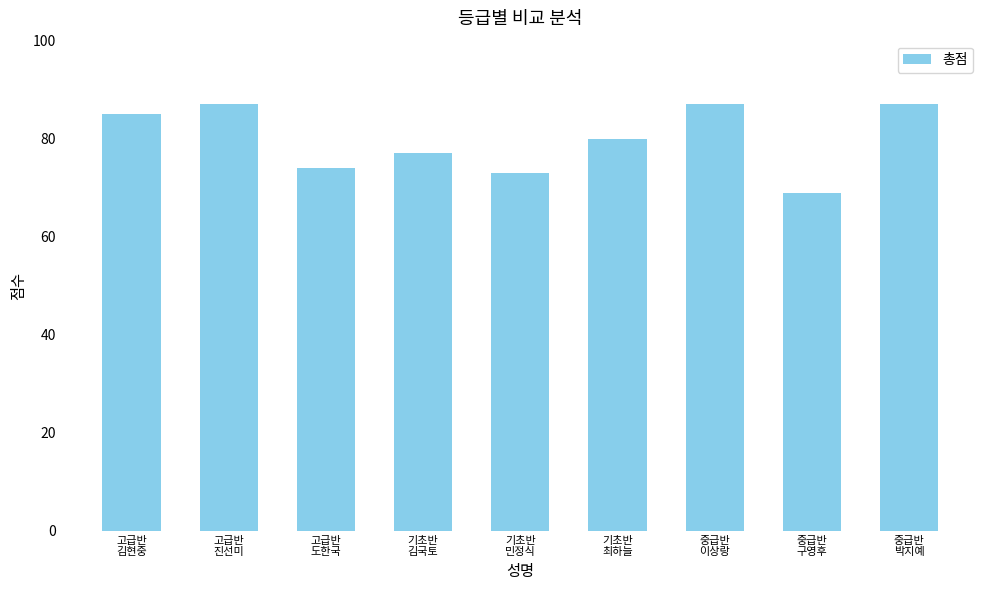

What is the greatest value displayed?

87